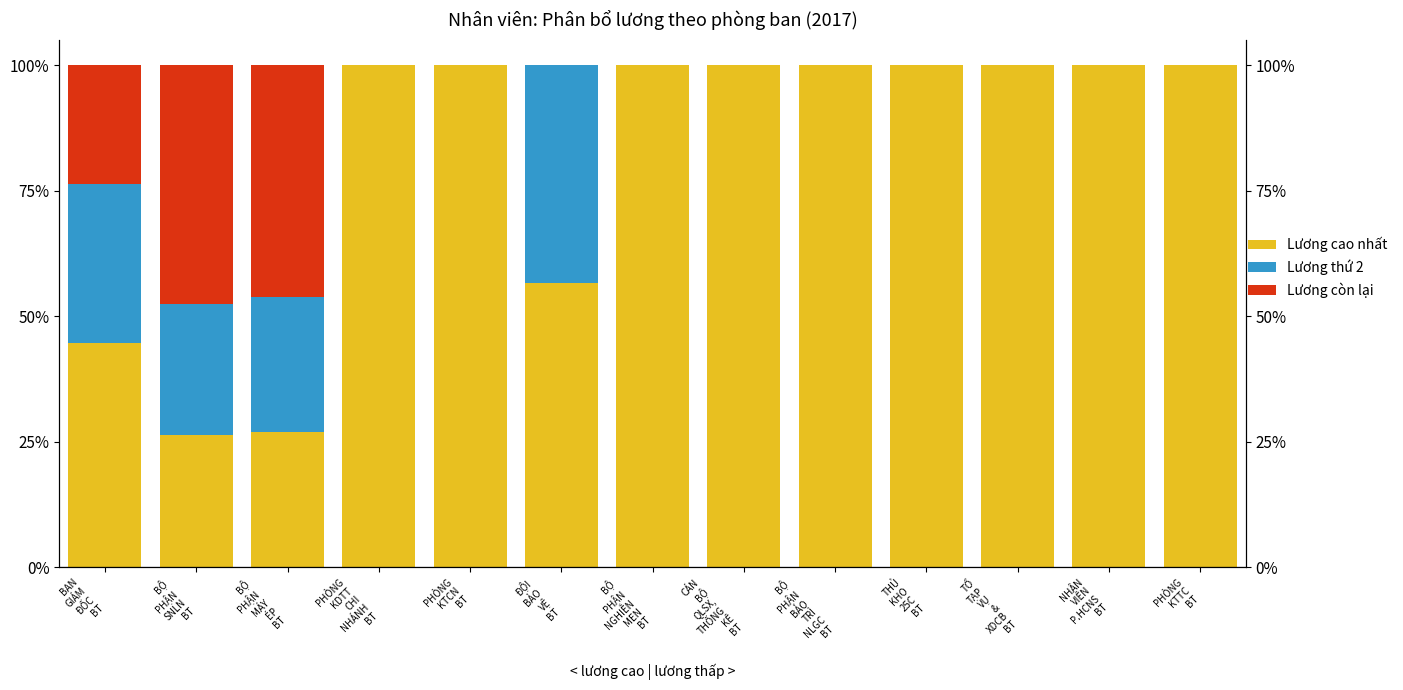

What is the approximate value of Lương cao nhất at TỔ
TẠP
VỤ
&
XDCB
BT?

100.0